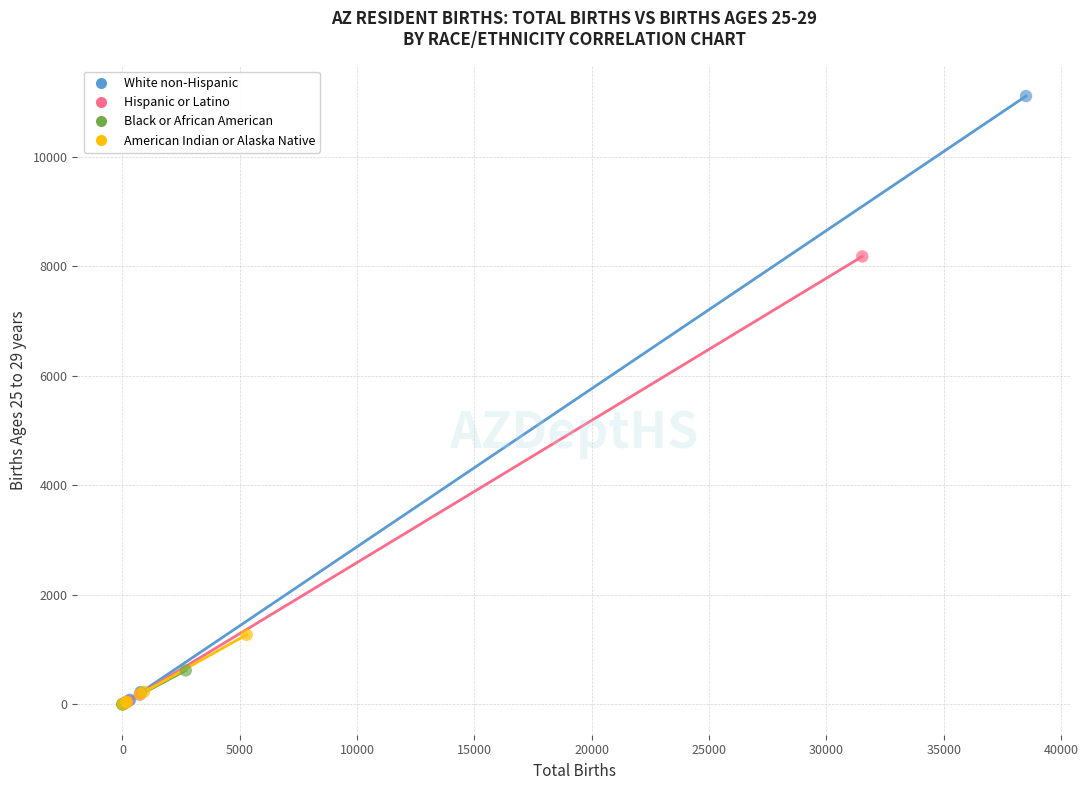

Which series has the widest spread of Y values?

White non-Hispanic